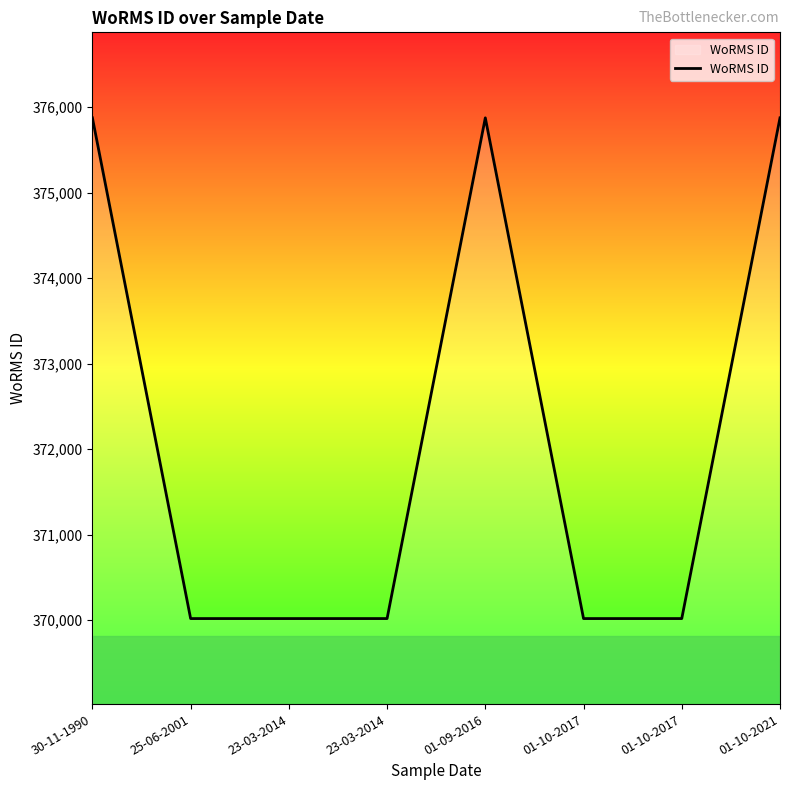

How many points are higher than both their immediate neighbors (excluding endpoints)?

1